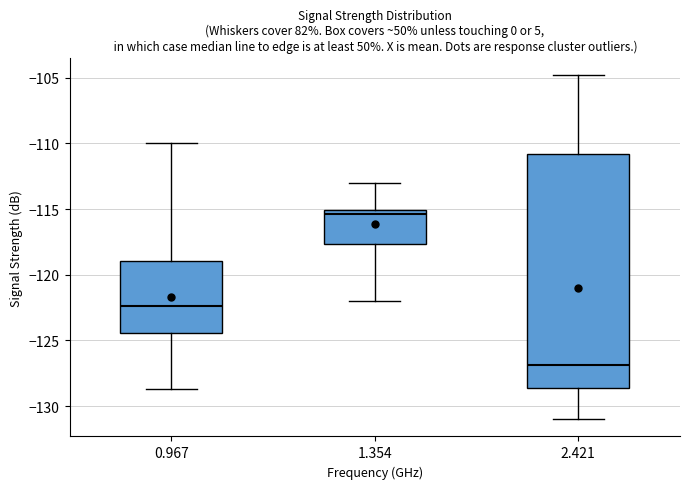

Reading left to right, read every box against the y-axis: the position of its median line, the range the box covers, and the ends of its whiskers. The values are not printed on the chart, so give them approximately, as read against the axis.

0.967: median -122.5, box -124.5 to -119.0, whiskers -128.5 to -110.0
1.354: median -115.5, box -117.5 to -115.0, whiskers -122.0 to -113.0
2.421: median -127.0, box -128.5 to -111.0, whiskers -131.0 to -105.0